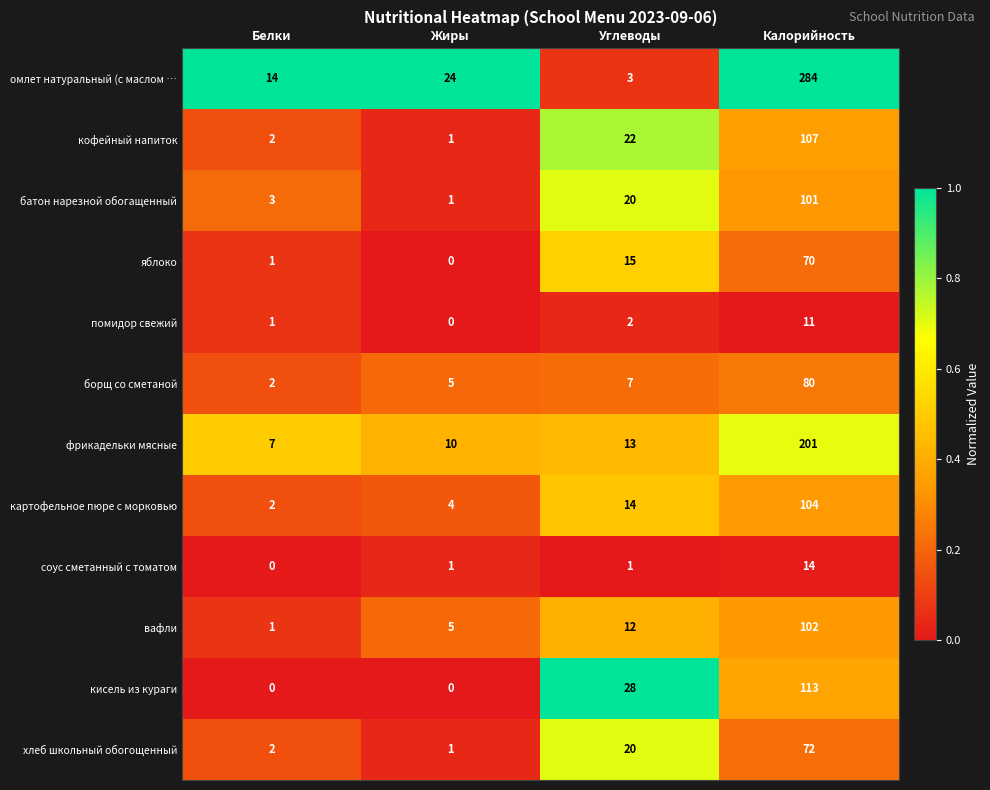

At which category is the sum across all series the highest?

Калорийность